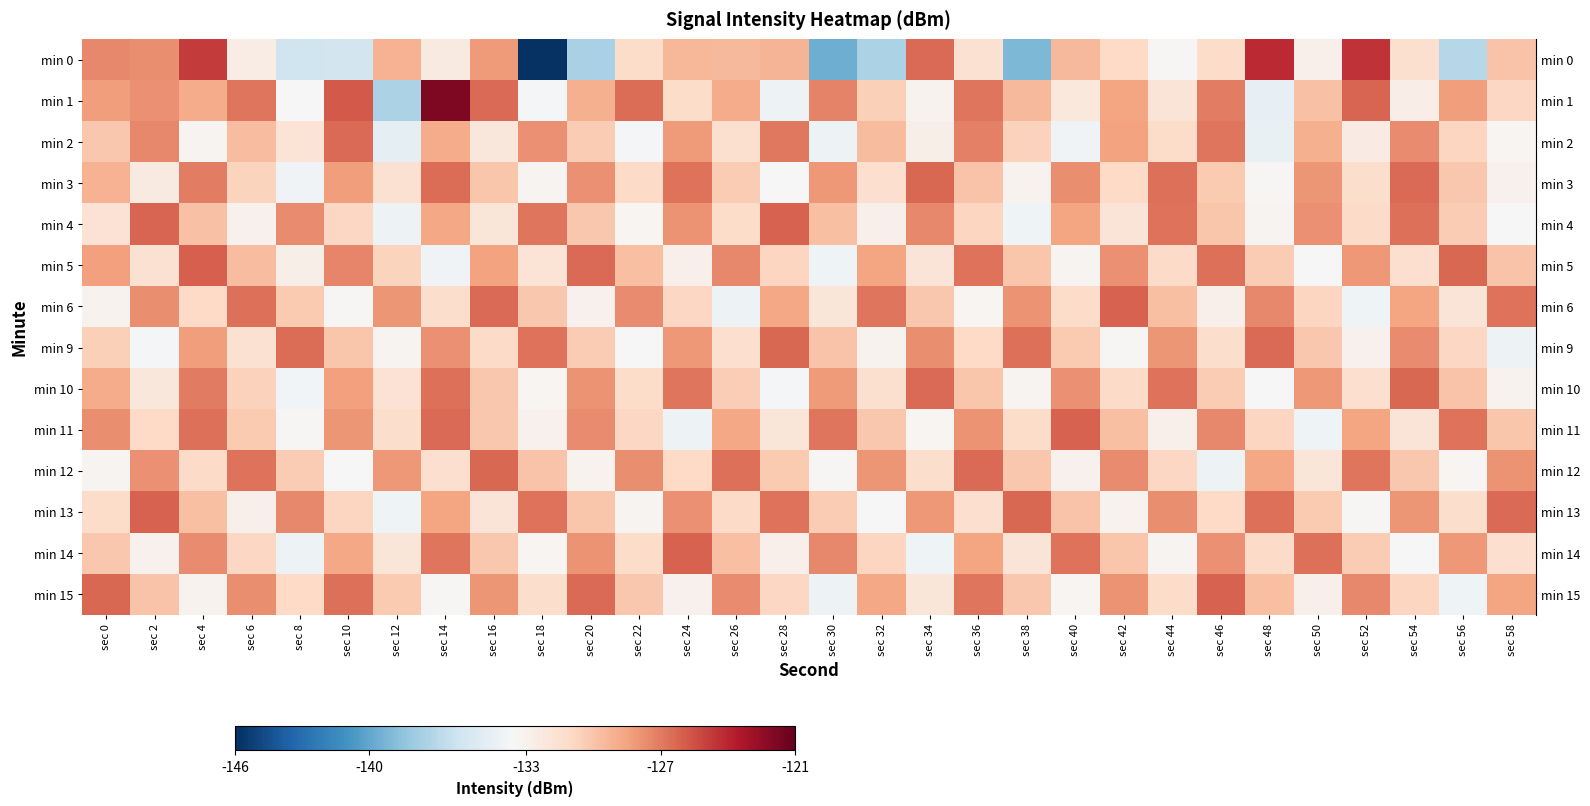

What is the spread (max minus min) of values at sec 6?

6.4